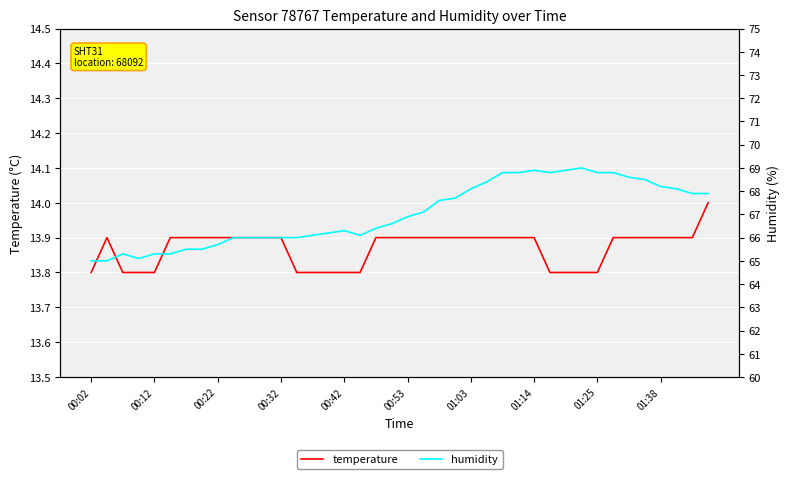

Is the value of temperature at 37 greater than the value of humidity at 26?

No